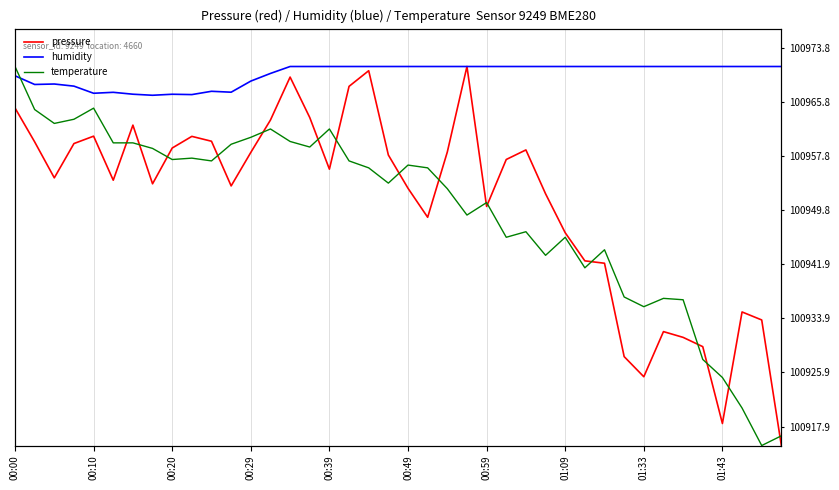

True or false: pressure and temperature intersect in this chart.

True